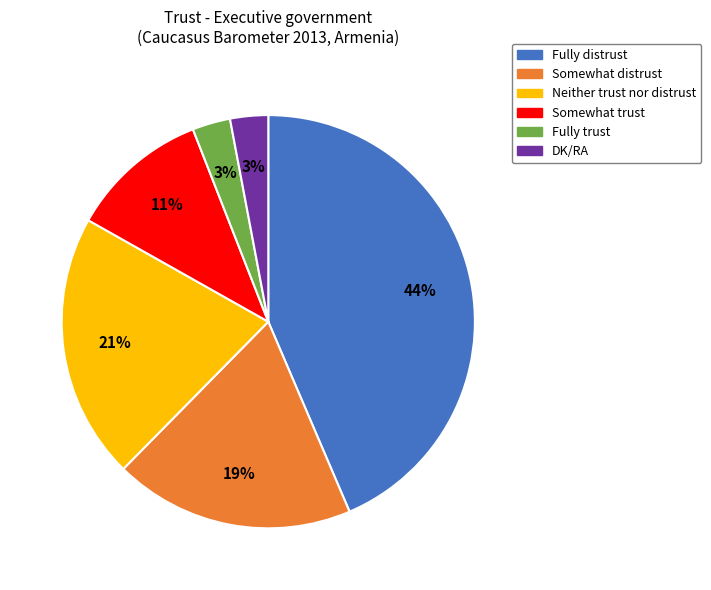

True or false: Neither trust nor distrust accounts for 9% of the total.

False